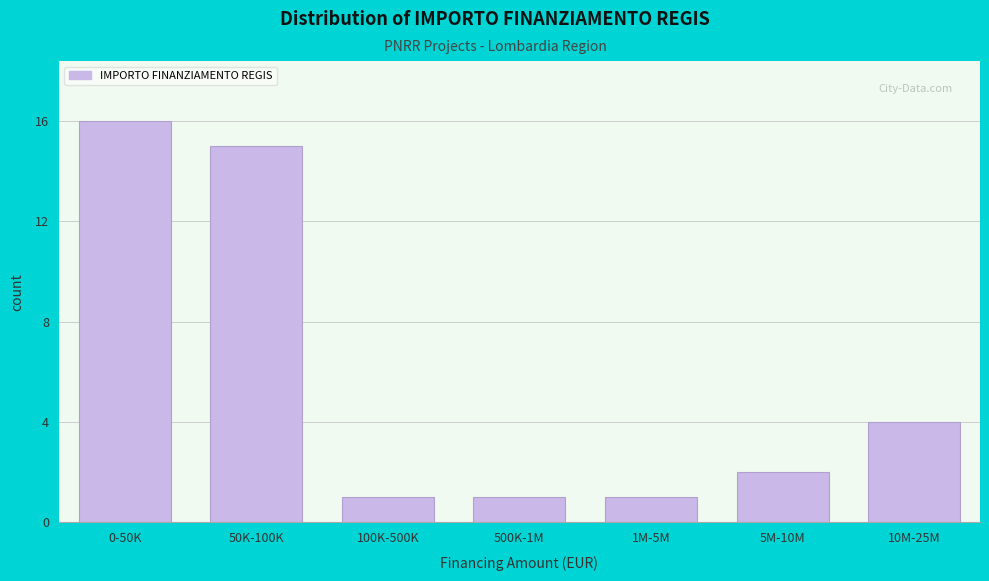

Reading left to right, transcribe all the data shown in this chart.

0-50K=16	50K-100K=15	100K-500K=1	500K-1M=1	1M-5M=1	5M-10M=2	10M-25M=4